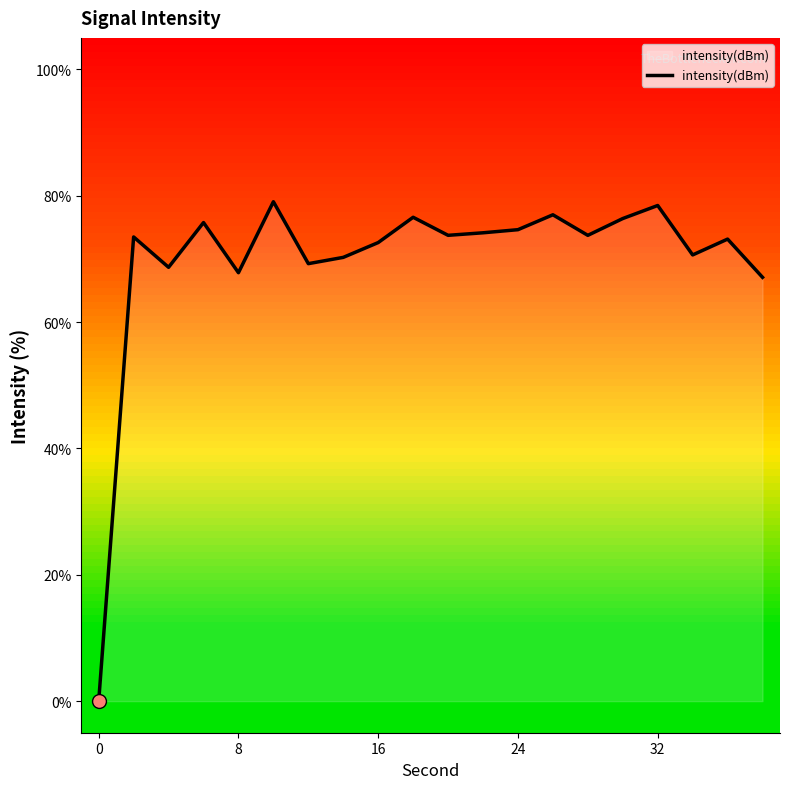

What is the difference between the maximum and minimum values?

79.1